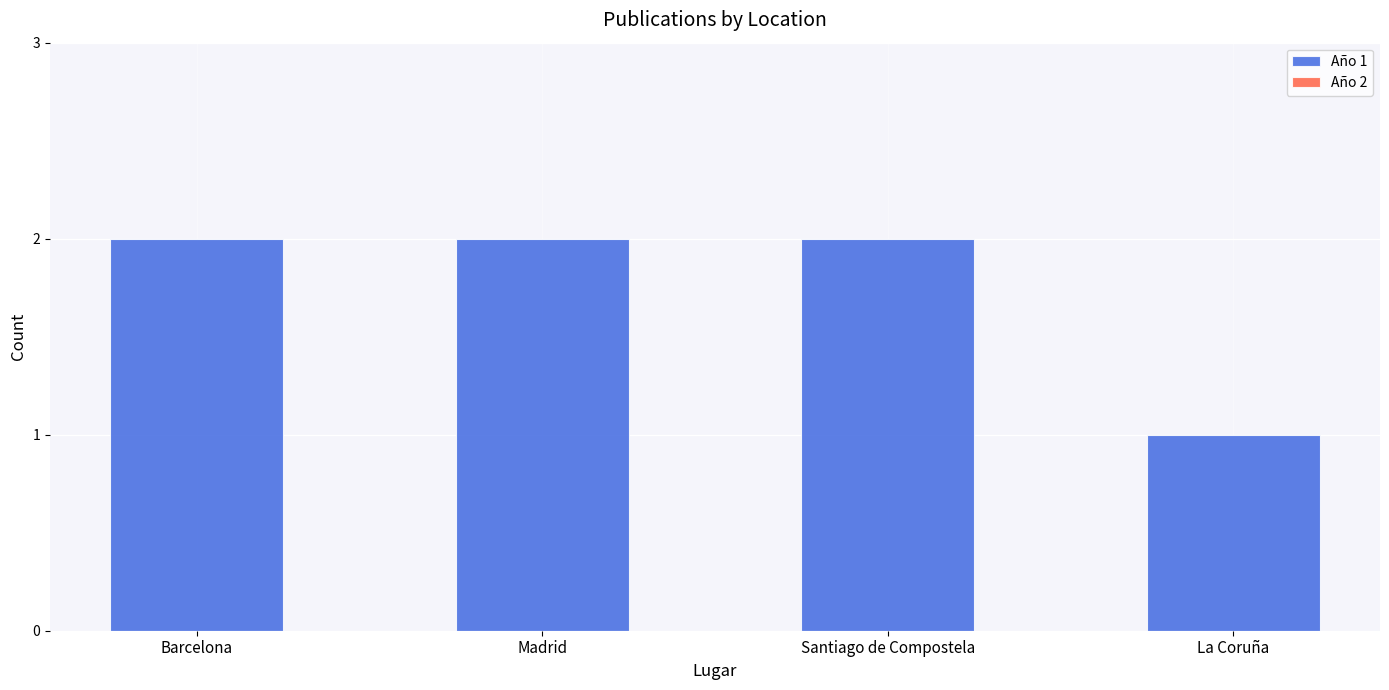

Which label corresponds to the smallest value in the chart?

La Coruña